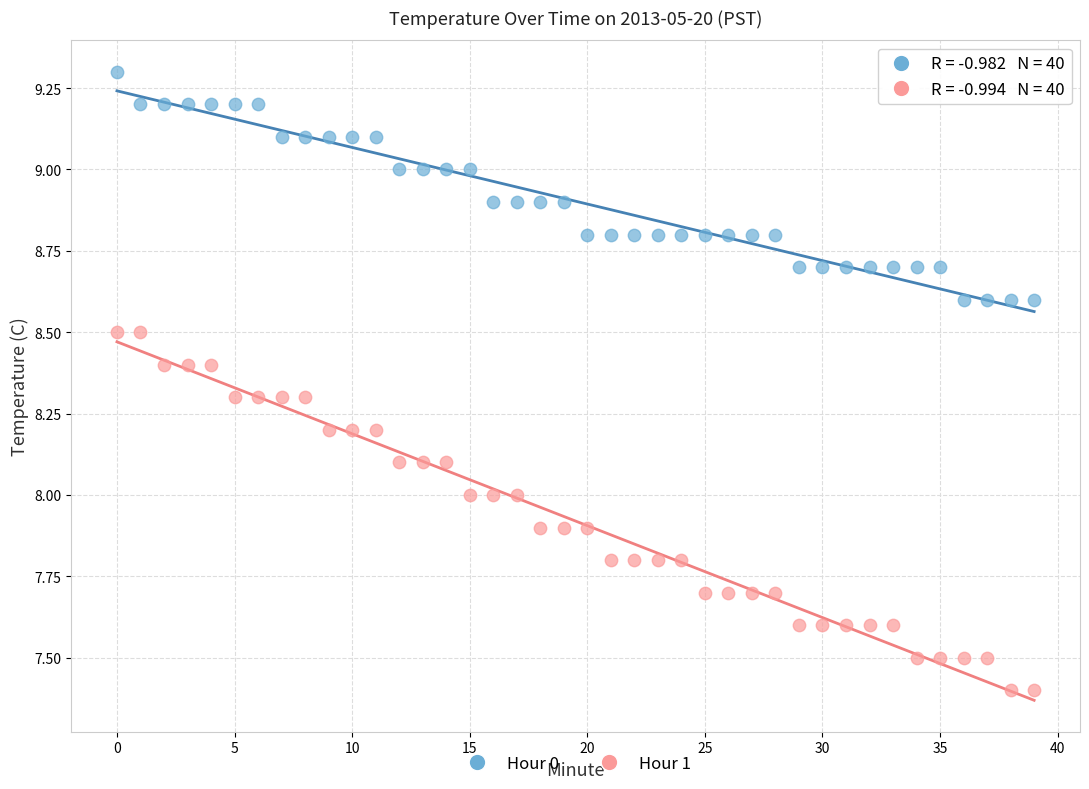

Which series reaches the minimum Y coordinate?

Hour 1